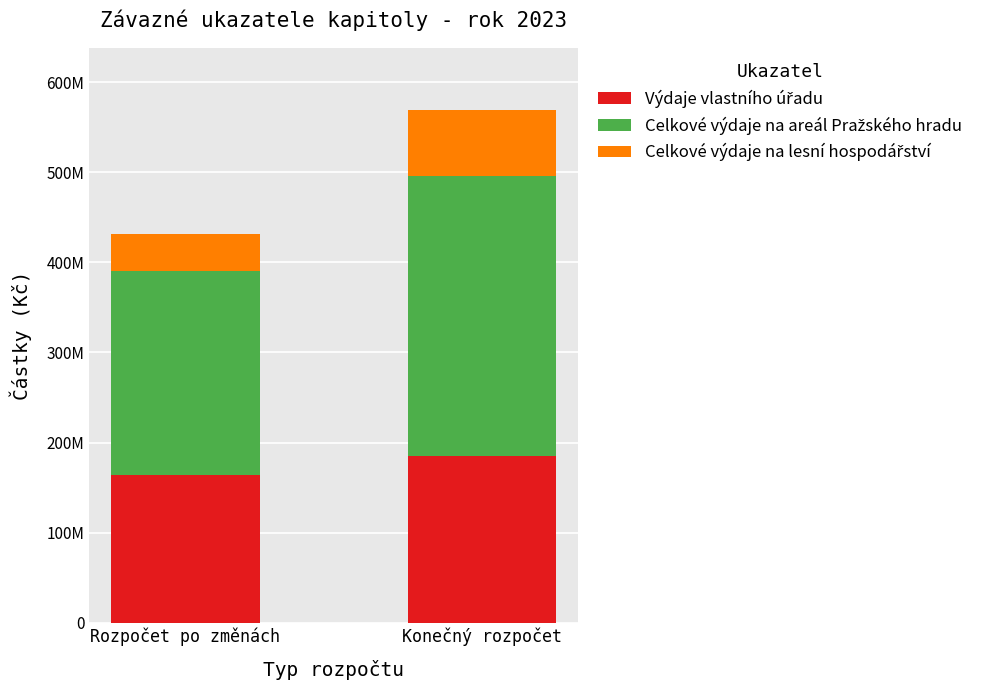

Rank the series by their average value, from lowest to highest.

Celkové výdaje na lesní hospodářství, Výdaje vlastního úřadu, Celkové výdaje na areál Pražského hradu